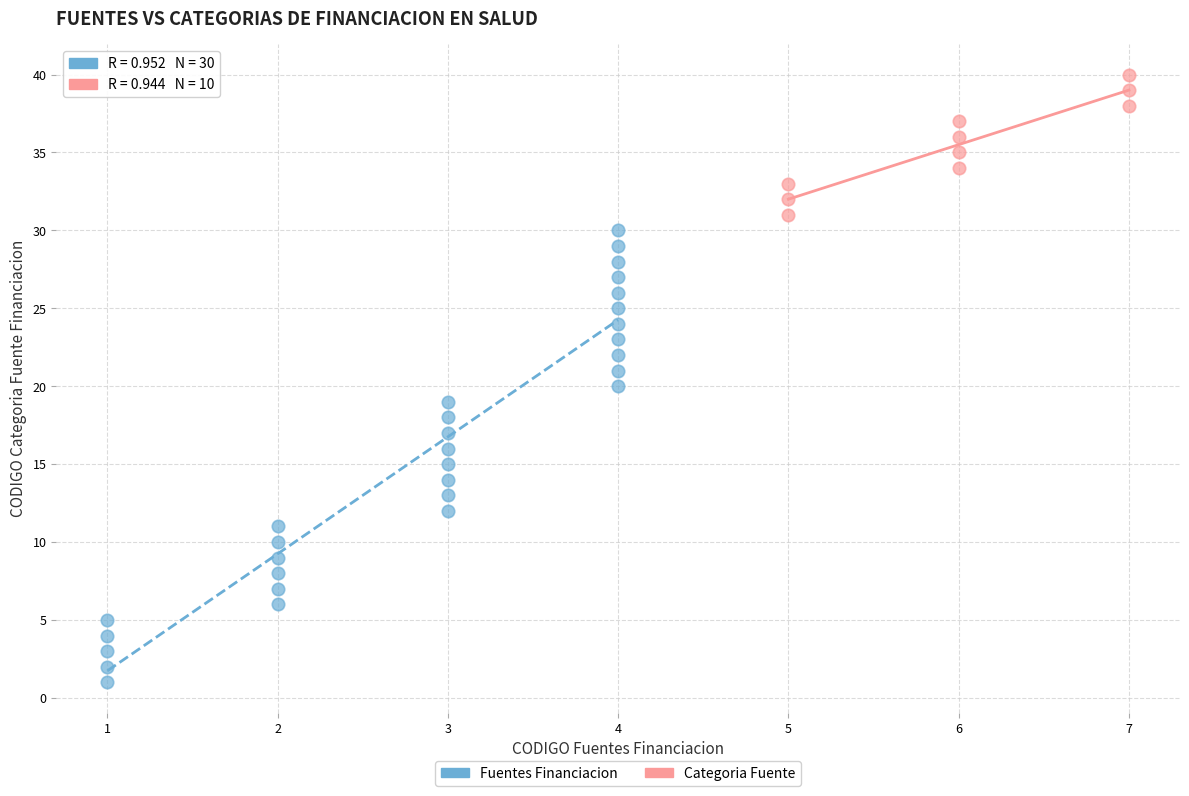

Which series has the widest spread of Y values?

Fuentes Financiacion